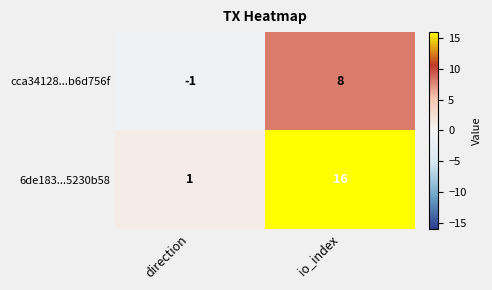

Rank the series by their average value, from highest to lowest.

6de183...5230b58, cca34128...b6d756f